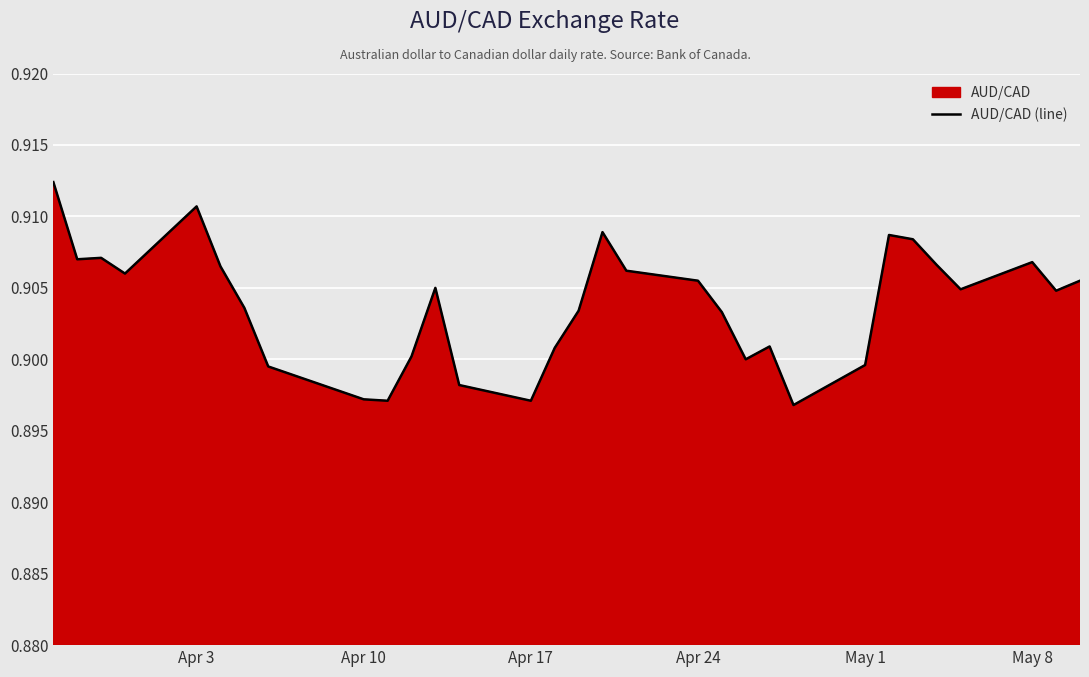

True or false: the data shows 0.2 at Apr 17.

False